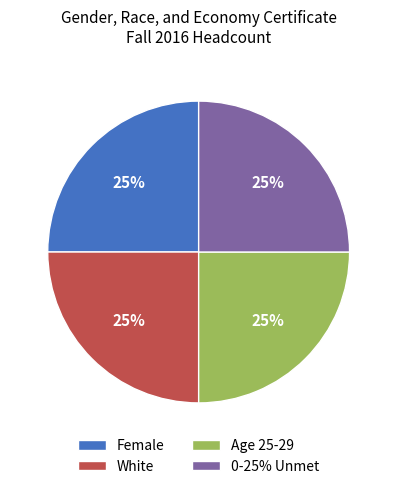

Count the number of slices in the pie.

4